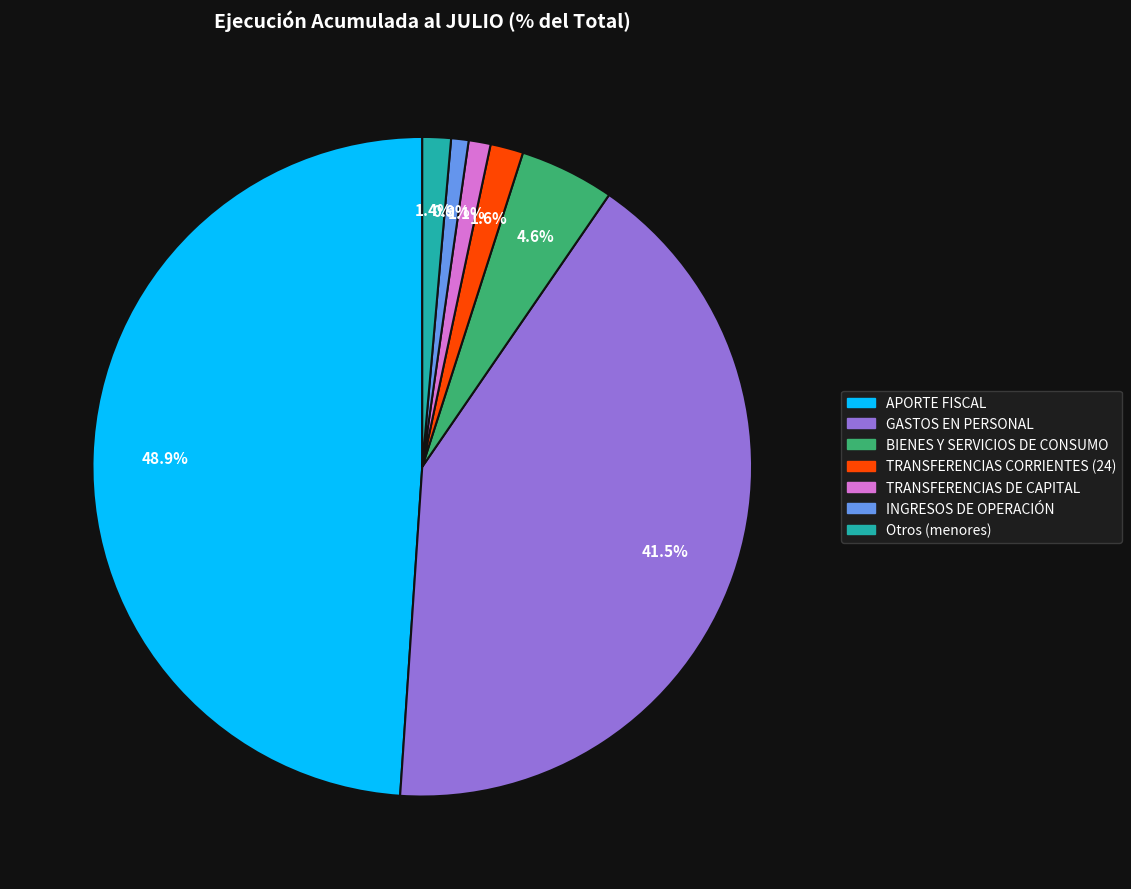

Count the number of slices in the pie.

7